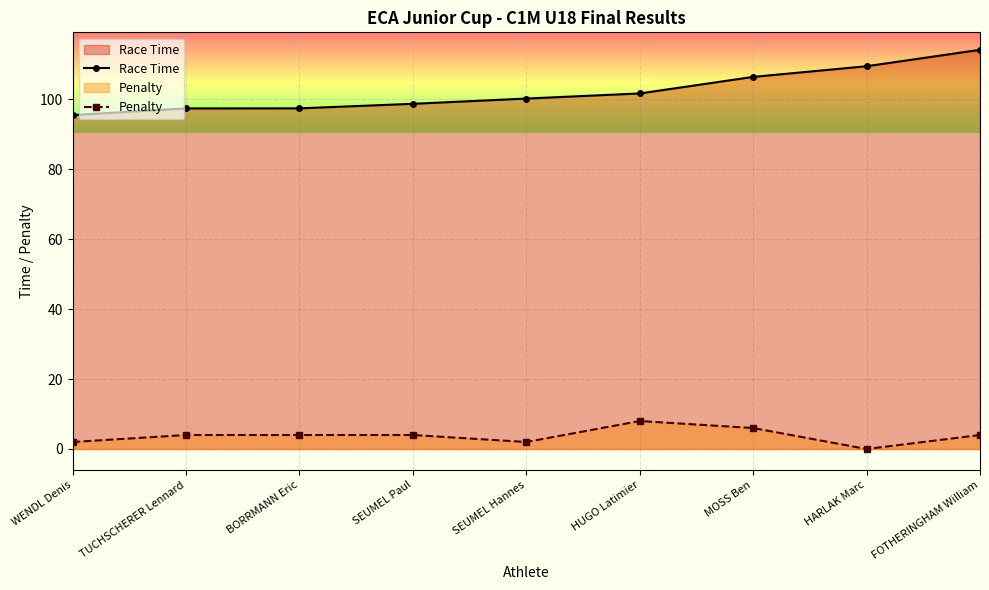

Is it true that Penalty equals 8.0 at HUGO Latimier?

True